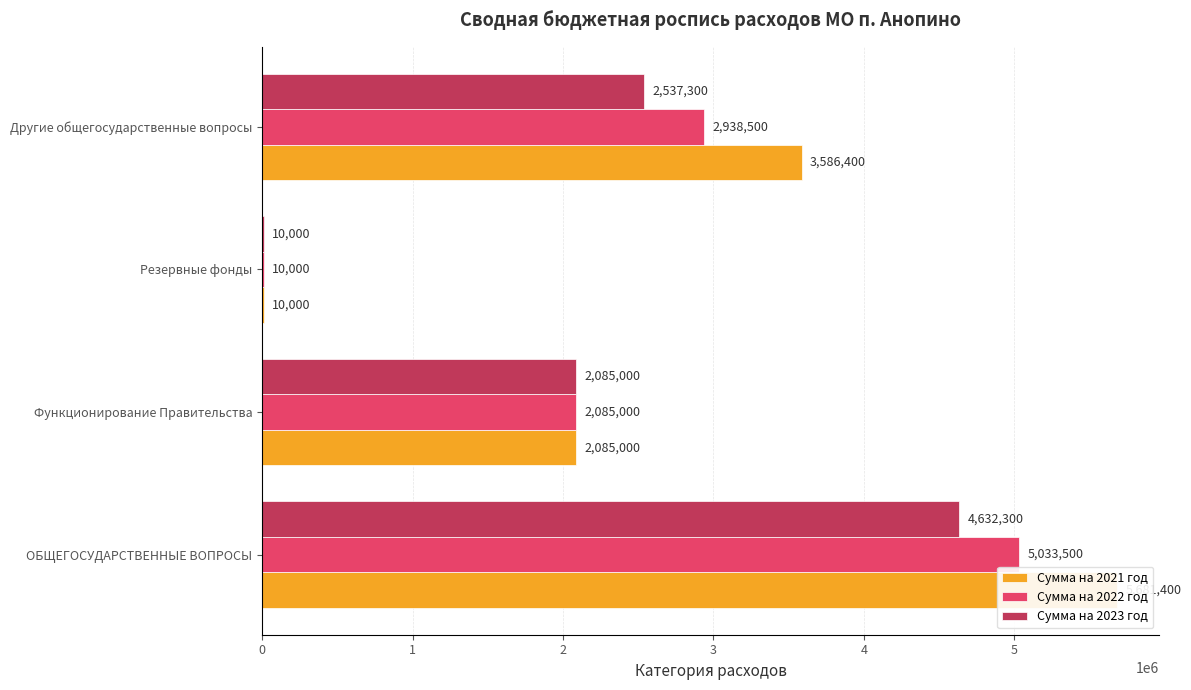

The Сумма на 2021 год series shows 5681400 at ОБЩЕГОСУДАРСТВЕННЫЕ ВОПРОСЫ. True or false?

True